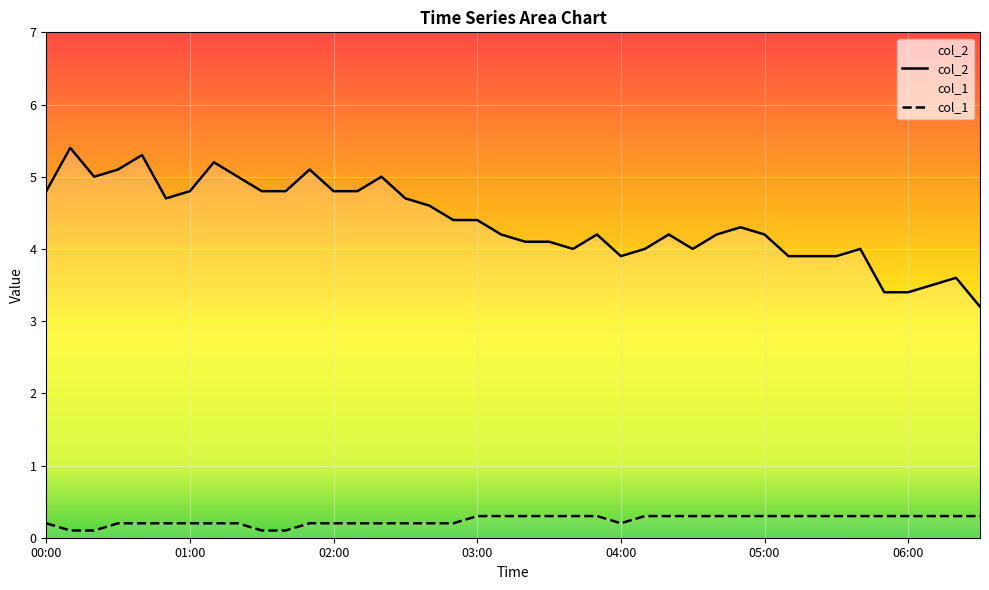

Is it true that col_2 equals 5.1 at 11?

True